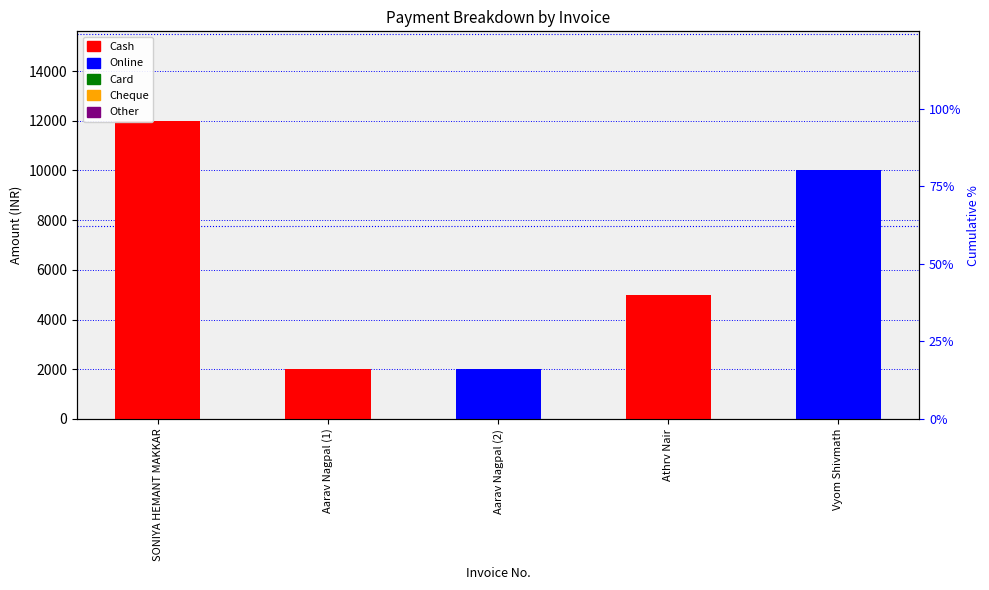

At which label does Cash first exceed 2000?

SONIYA HEMANT MAKKAR